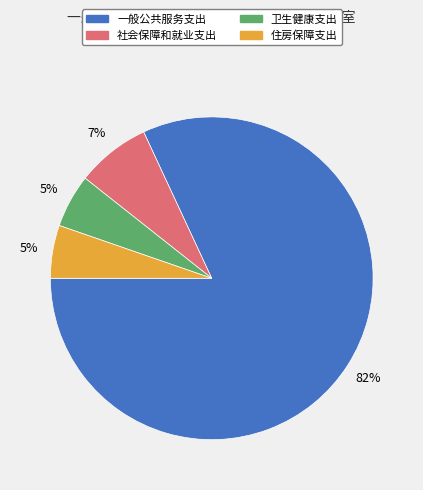

Between 住房保障支出 and 一般公共服务支出, which is larger?

一般公共服务支出